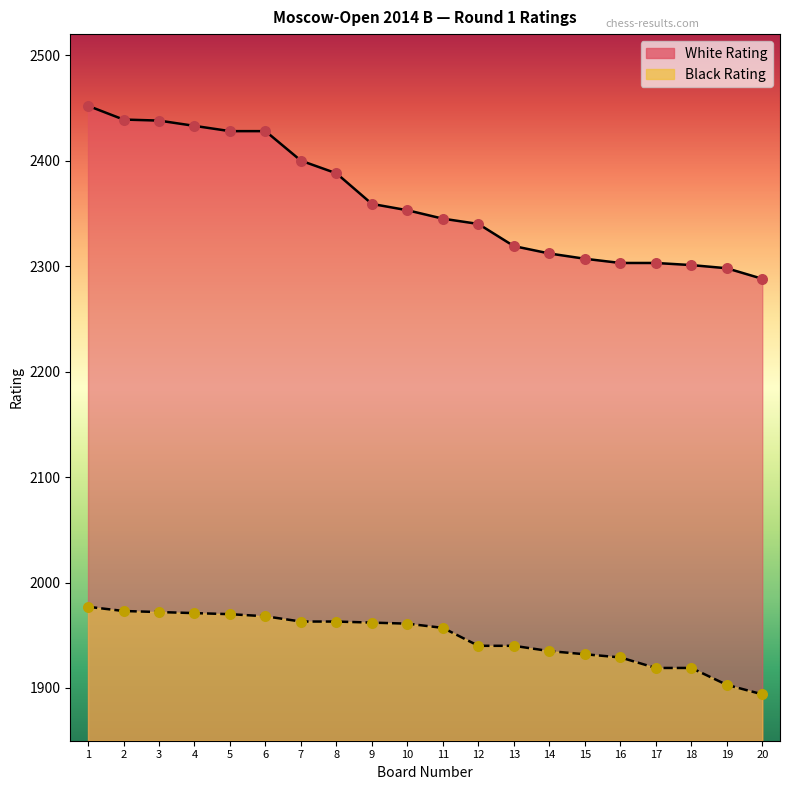

Which series has the widest spread of Y values?

White Rating